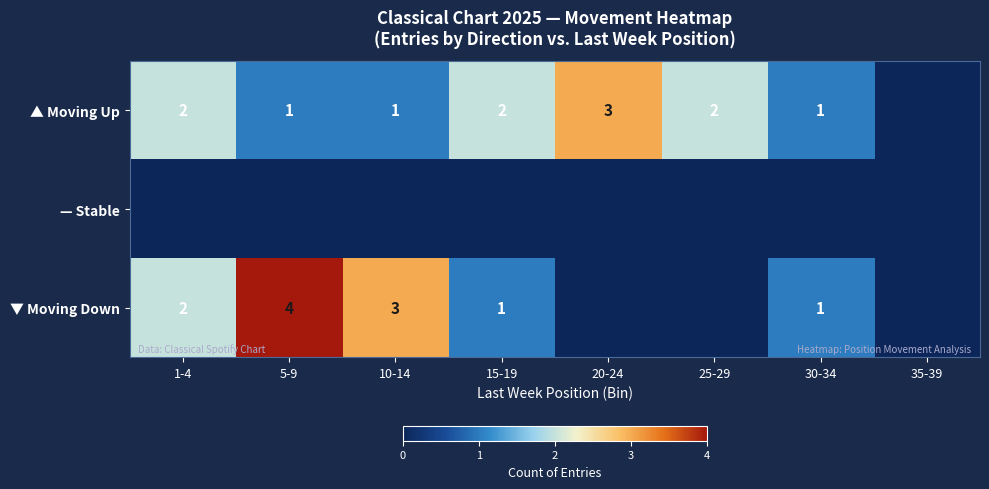

What is the sum of the ▼ Moving Down values at 30-34 and 5-9?

5